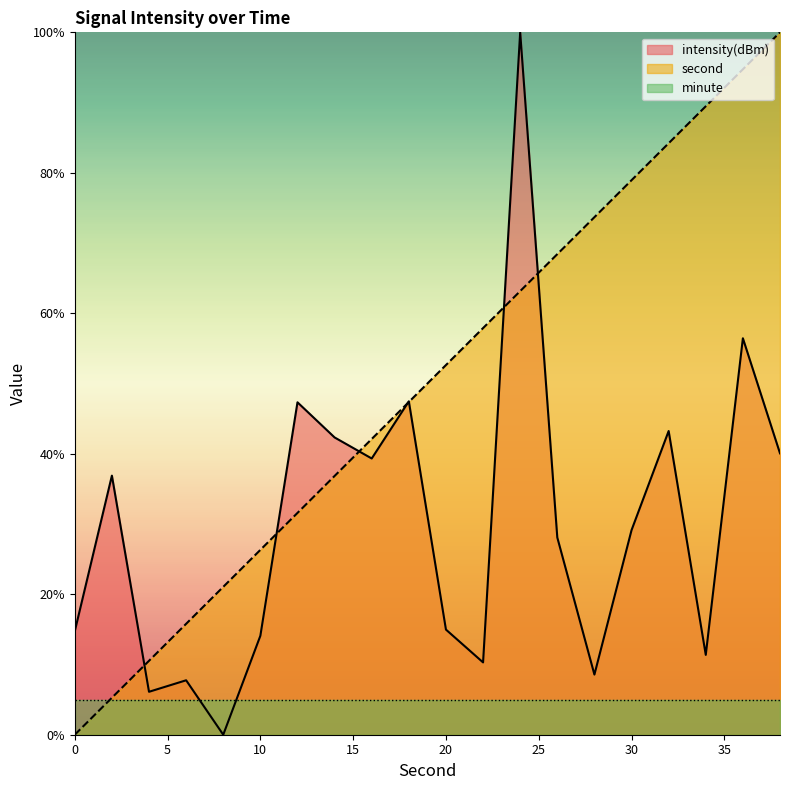

What is the minimum value for minute?

5.0